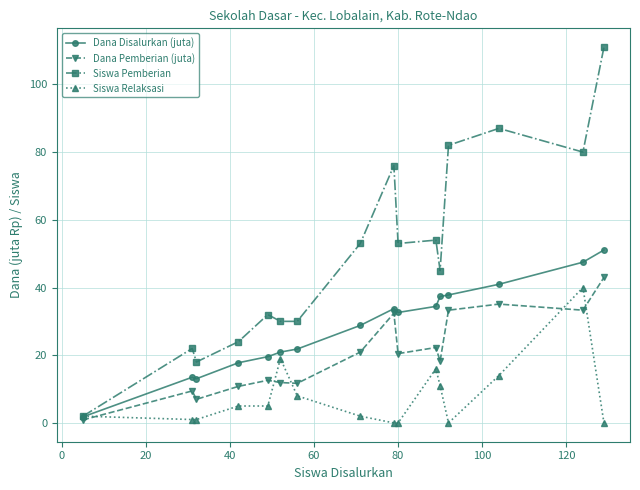

Which series has the largest range (max minus min)?

Siswa Pemberian